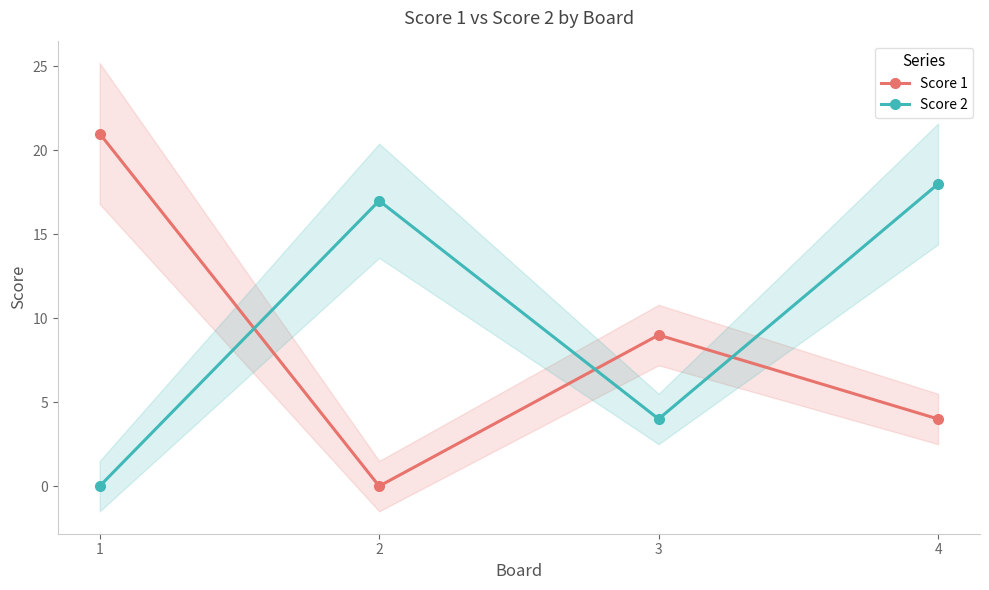

At which label does Score 2 first exceed 17?

4